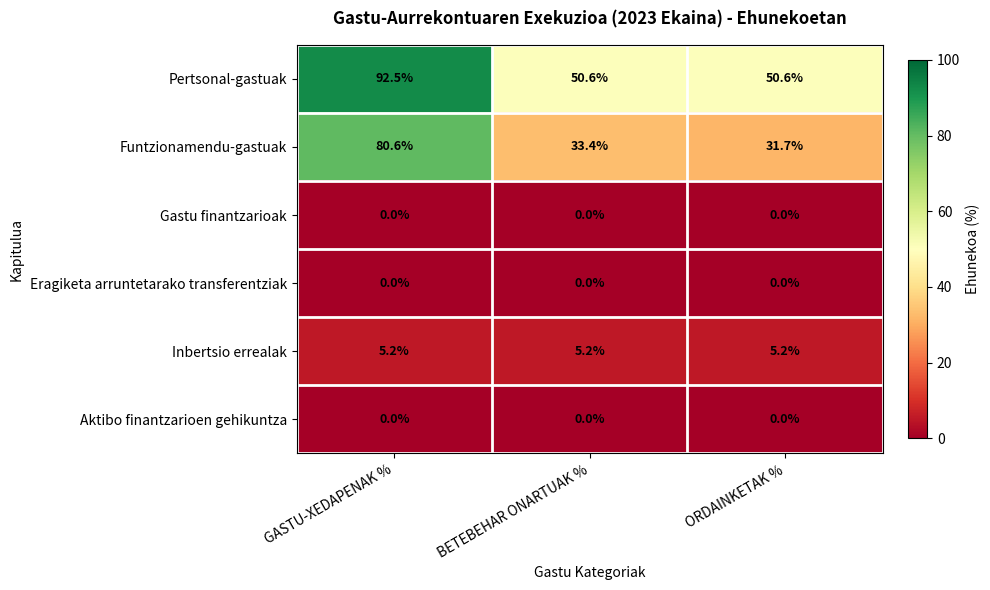

Which label corresponds to the largest value in the chart?

GASTU-XEDAPENAK %